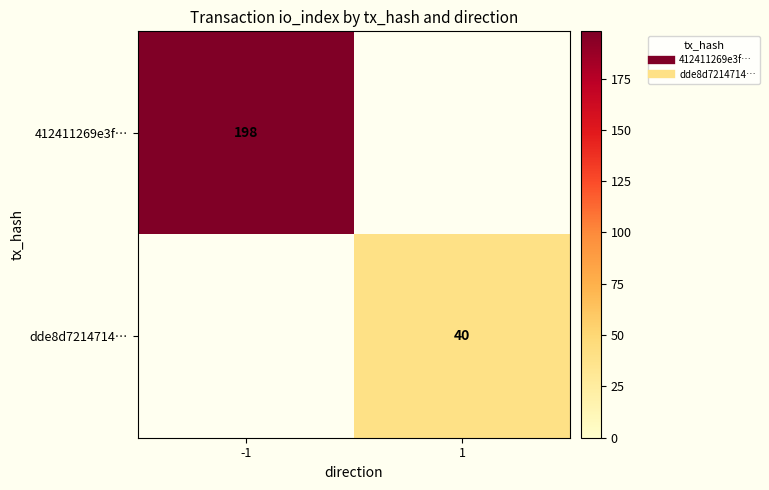

Rank the series by their maximum value, from highest to lowest.

412411269e3f…, dde8d7214714…